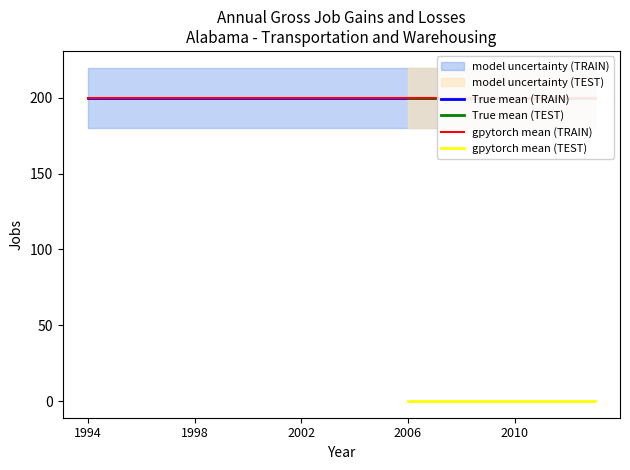

True or false: Gross job gains (Total) and Opening establishments intersect in this chart.

False